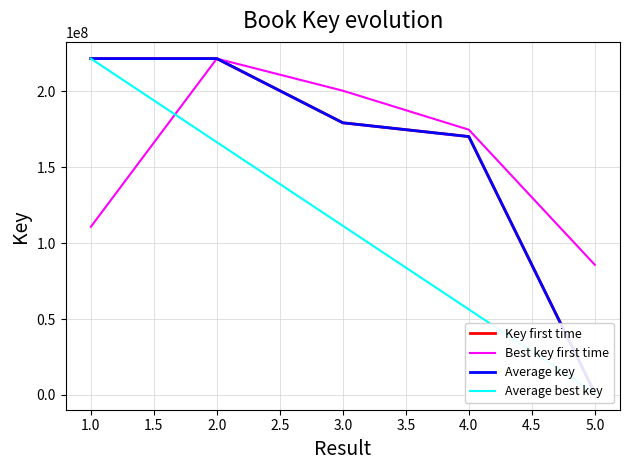

What is the lowest value of the Best key first time series?

85707747.0